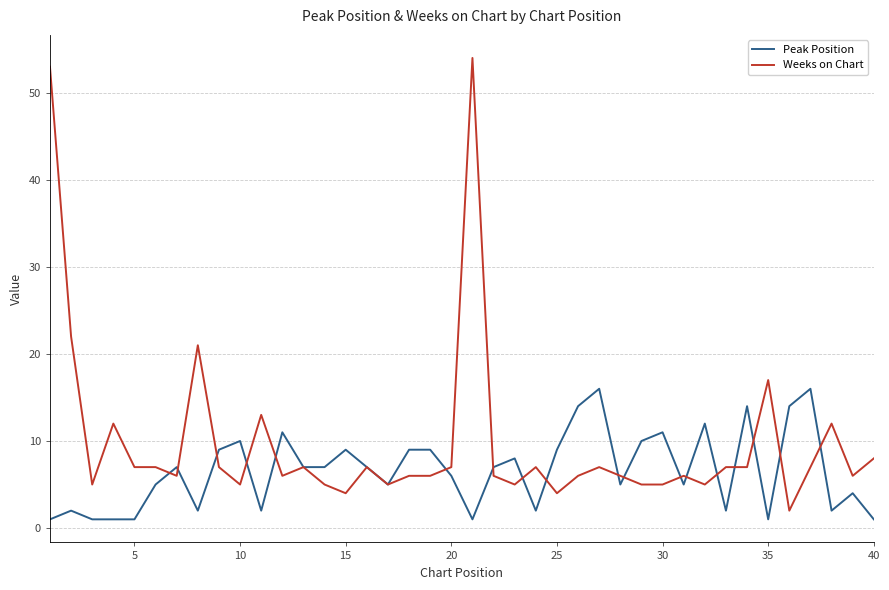

List the series in order of their peak value, lowest first.

Peak Position, Weeks on Chart